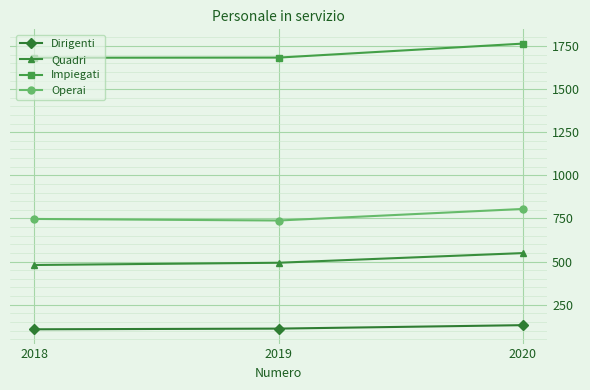

What is the average value of the Dirigenti series?

116